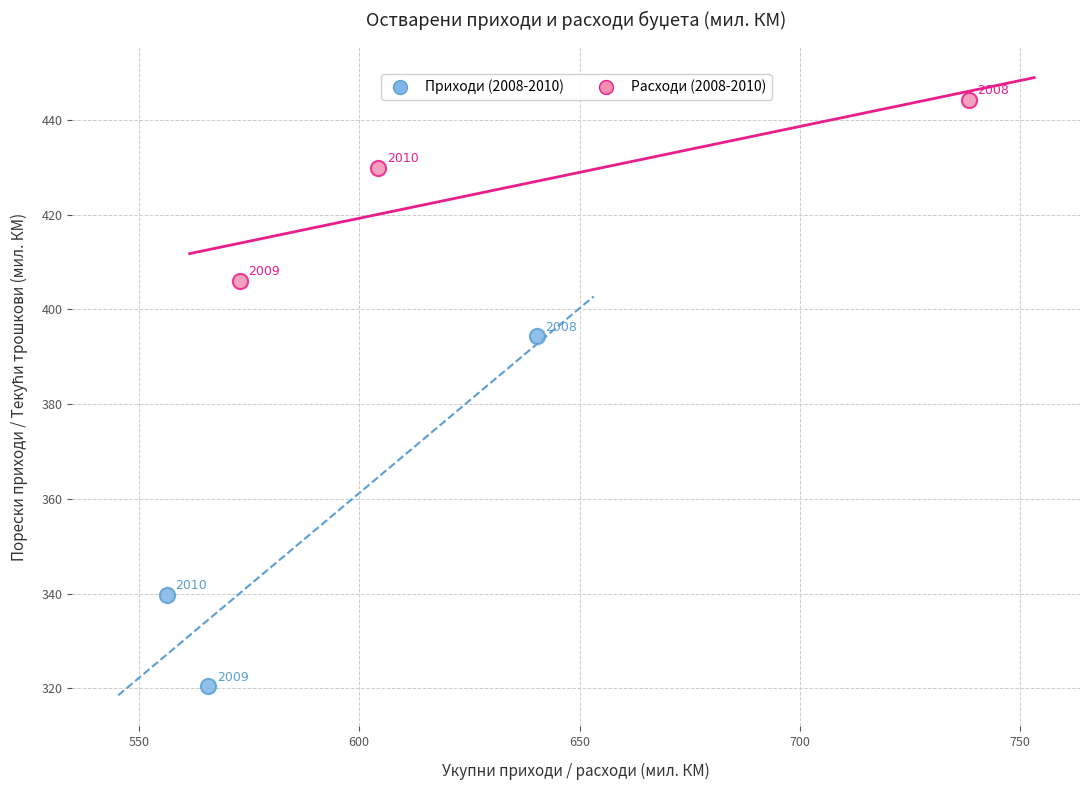

Which series has the widest spread of Y values?

Приходи (2008-2010)